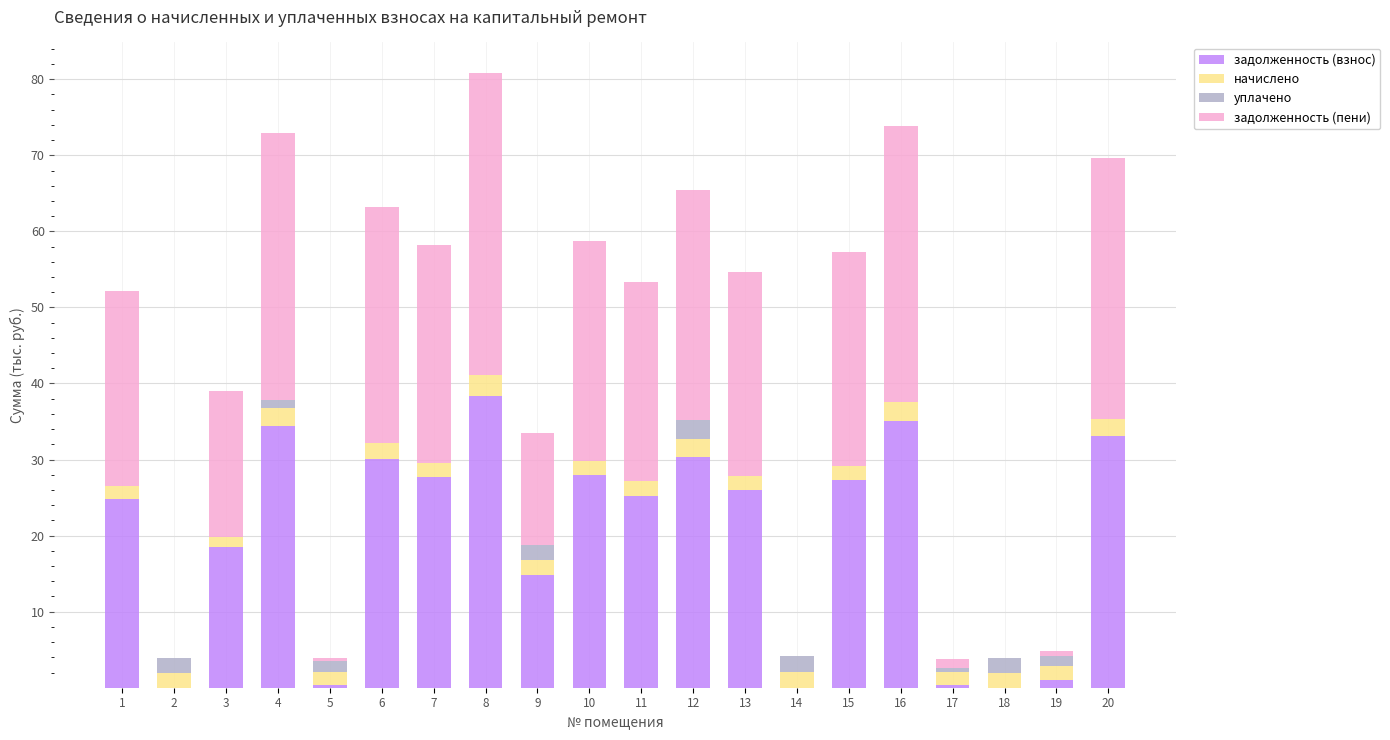

What is the maximum value for задолженность (взнос)?

38.4